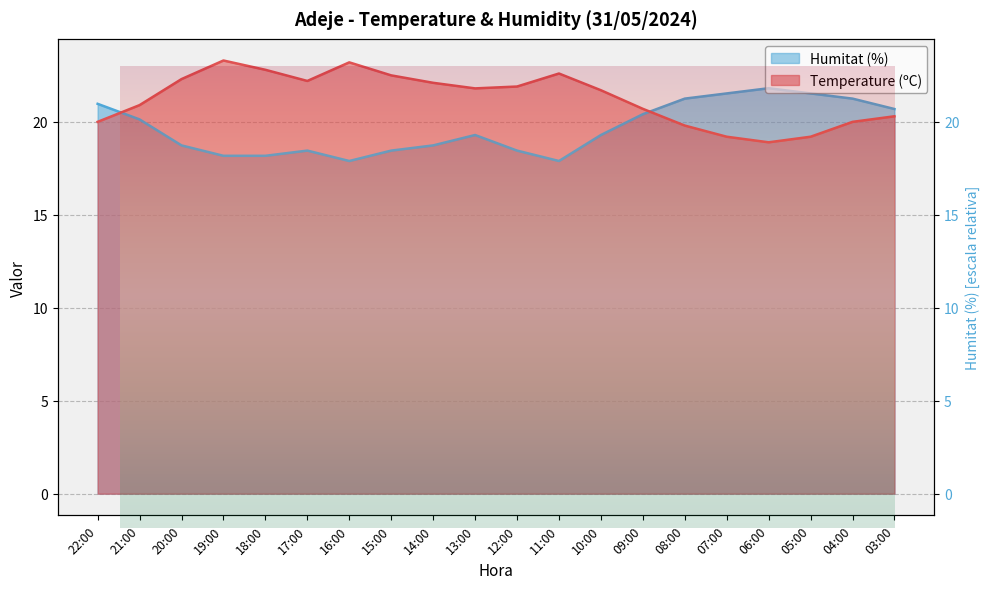

What is the difference between the maximum and second lowest values in the Humitat (%) series?

3.9